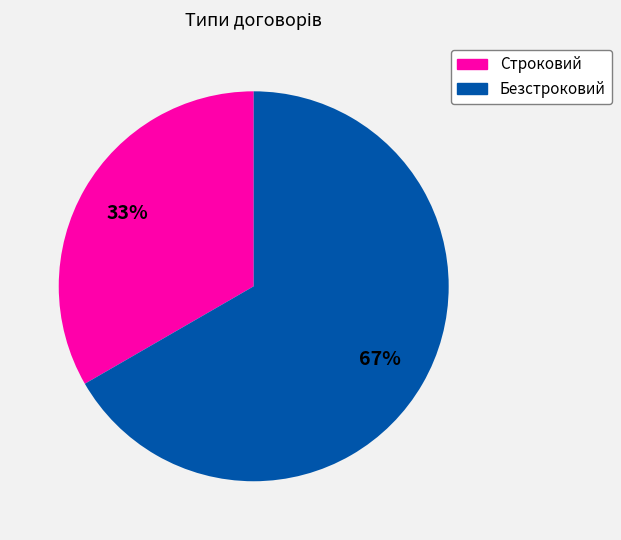

To the nearest percent, what is the average slice percentage?

50%